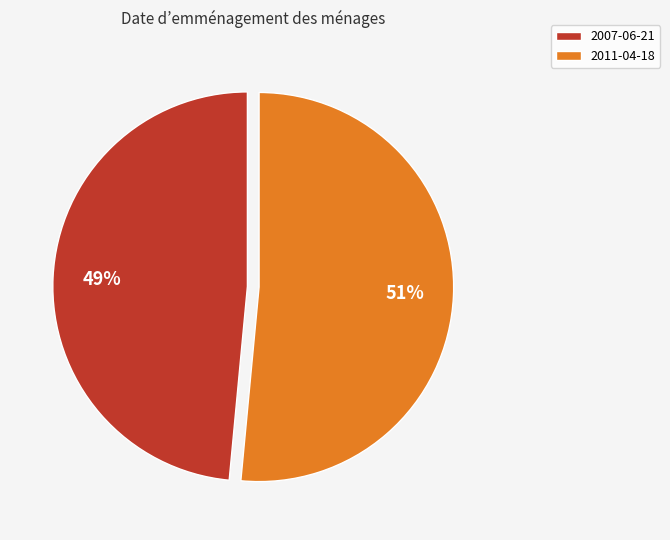

Which category accounts for the majority?

2011-04-18